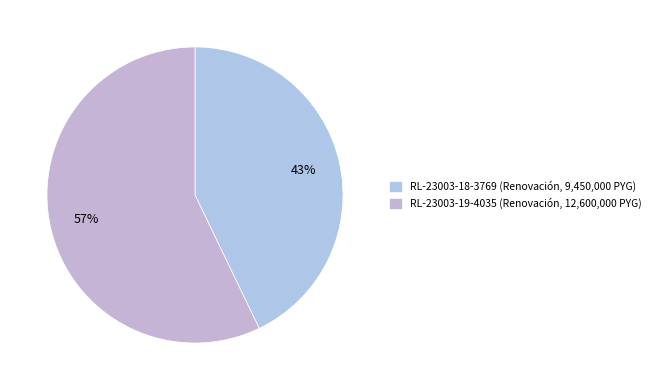

Rank the categories by value from lowest to highest.

RL-23003-18-3769, RL-23003-19-4035